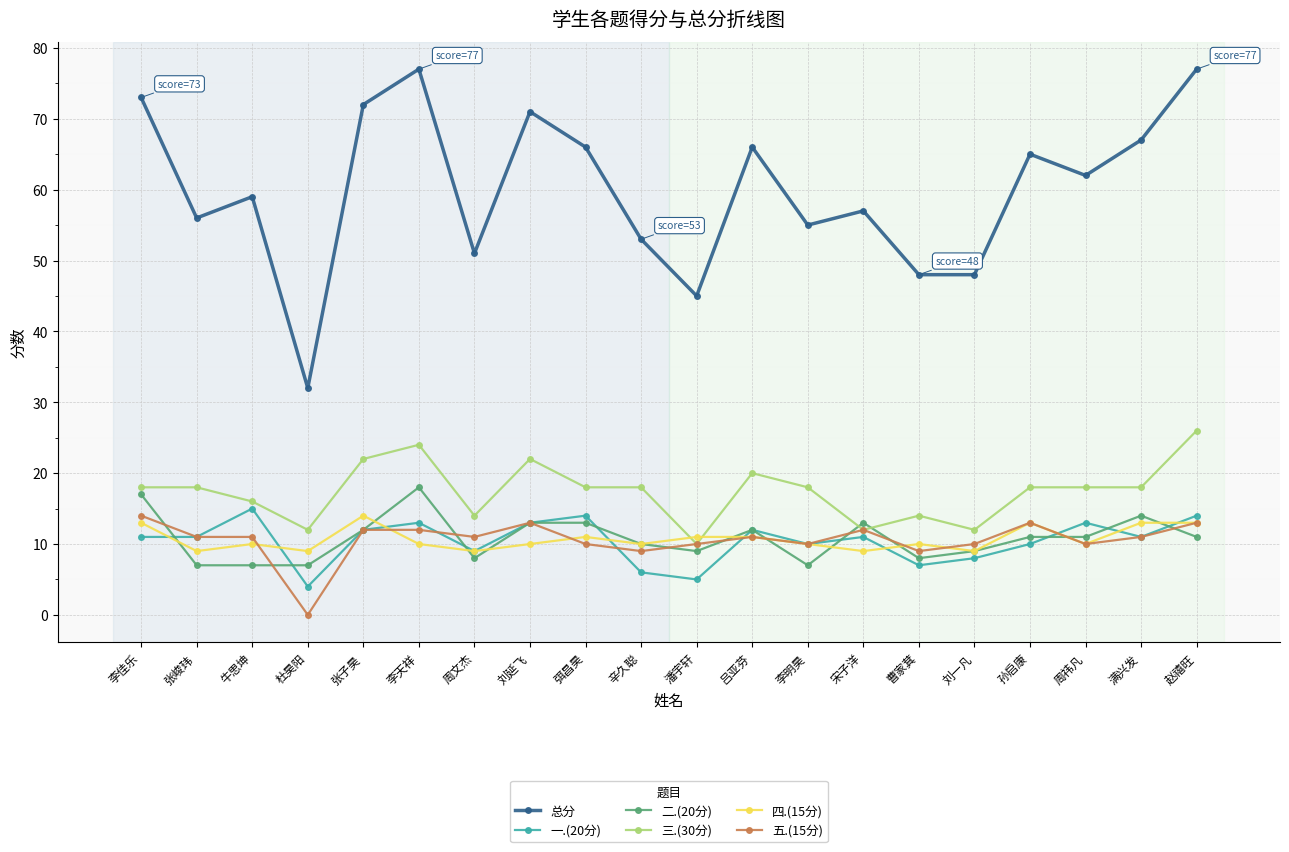

What is the difference between the highest and lowest values at 赵禧旺?

66